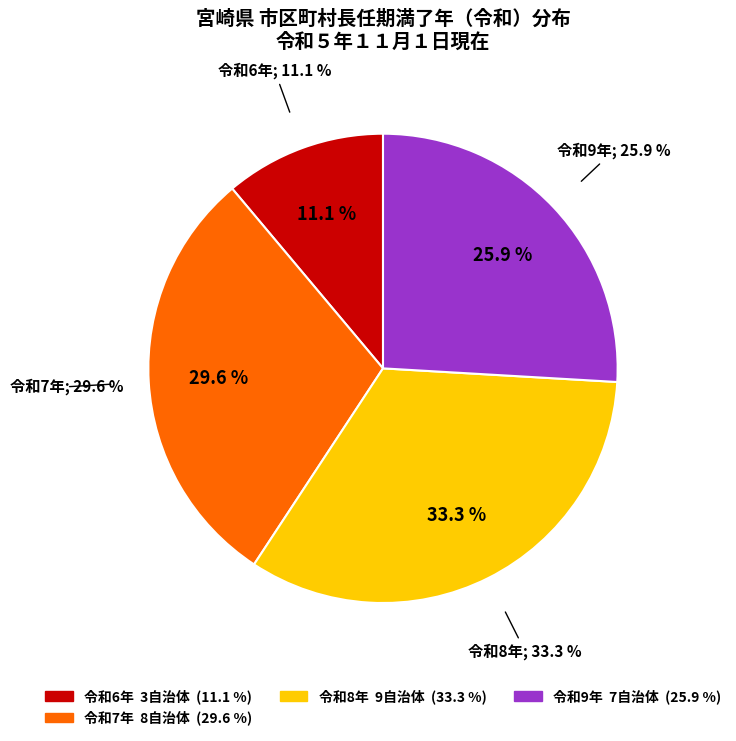

Is 日向市 the majority of the pie?

No